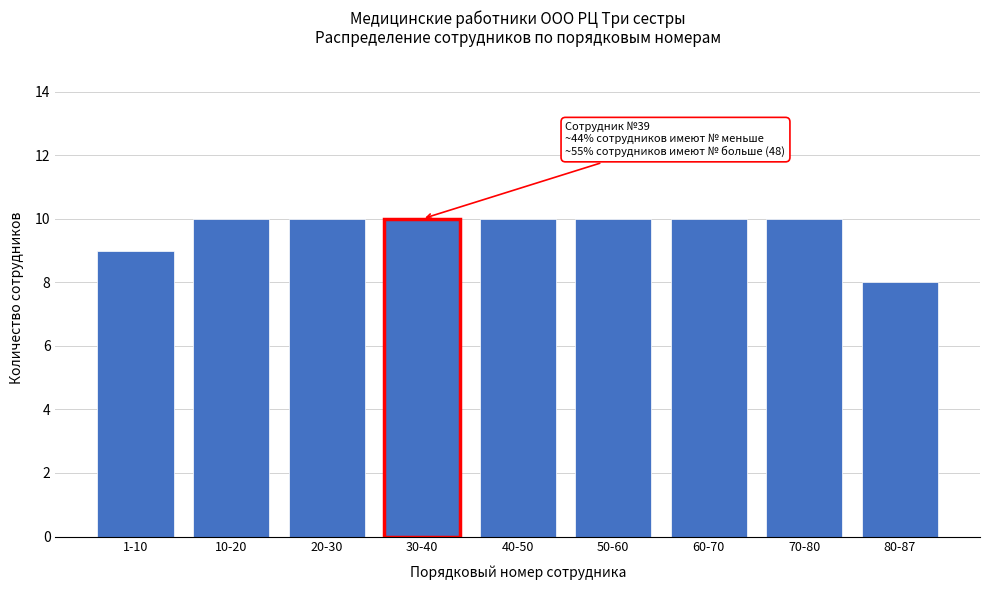

Reading left to right, transcribe all the data shown in this chart.

9	10	10	10	10	10	10	10	8